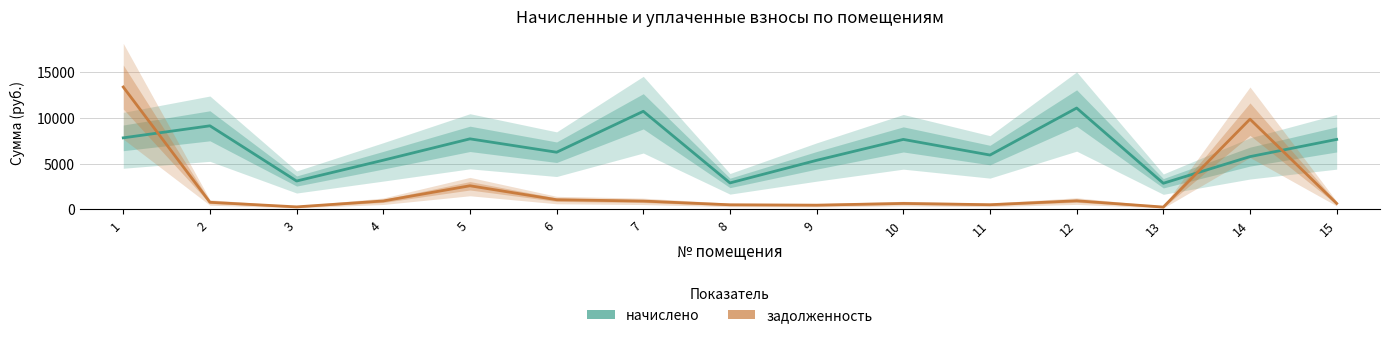

What value does the задолженность series have at 8?

486.1